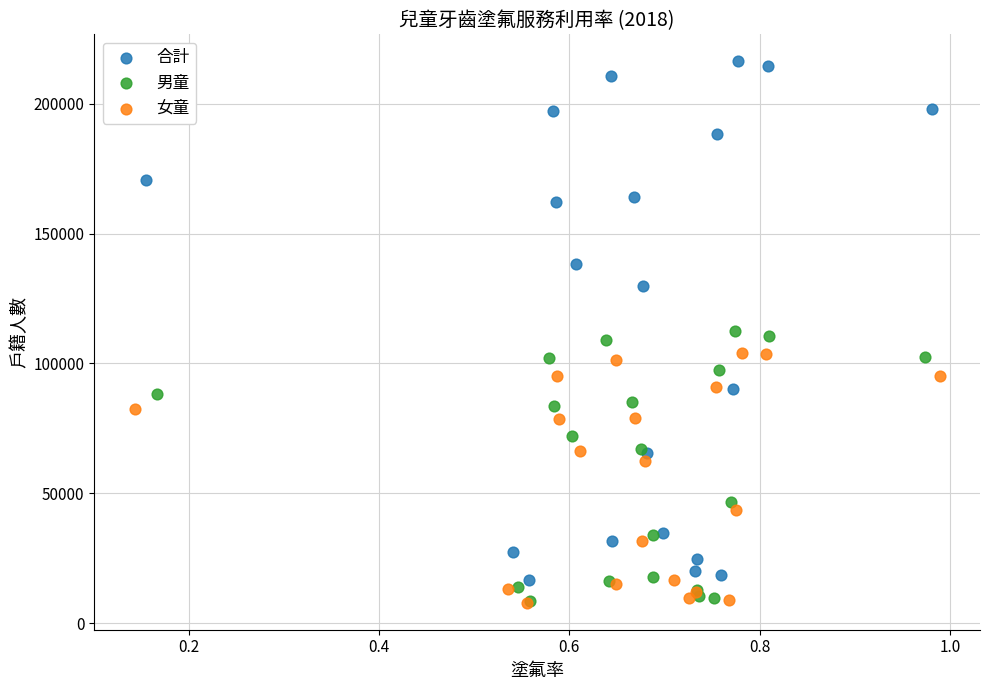

Which series contains the highest Y value?

合計